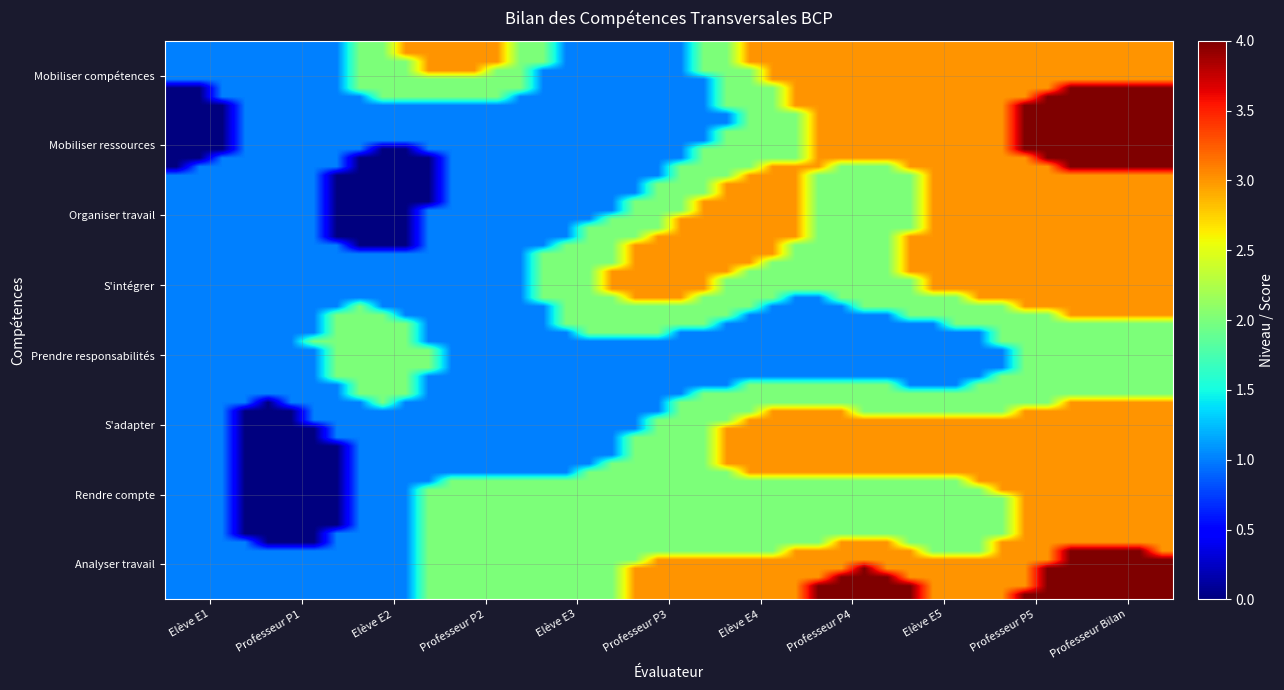

How many data points does each series have?

11